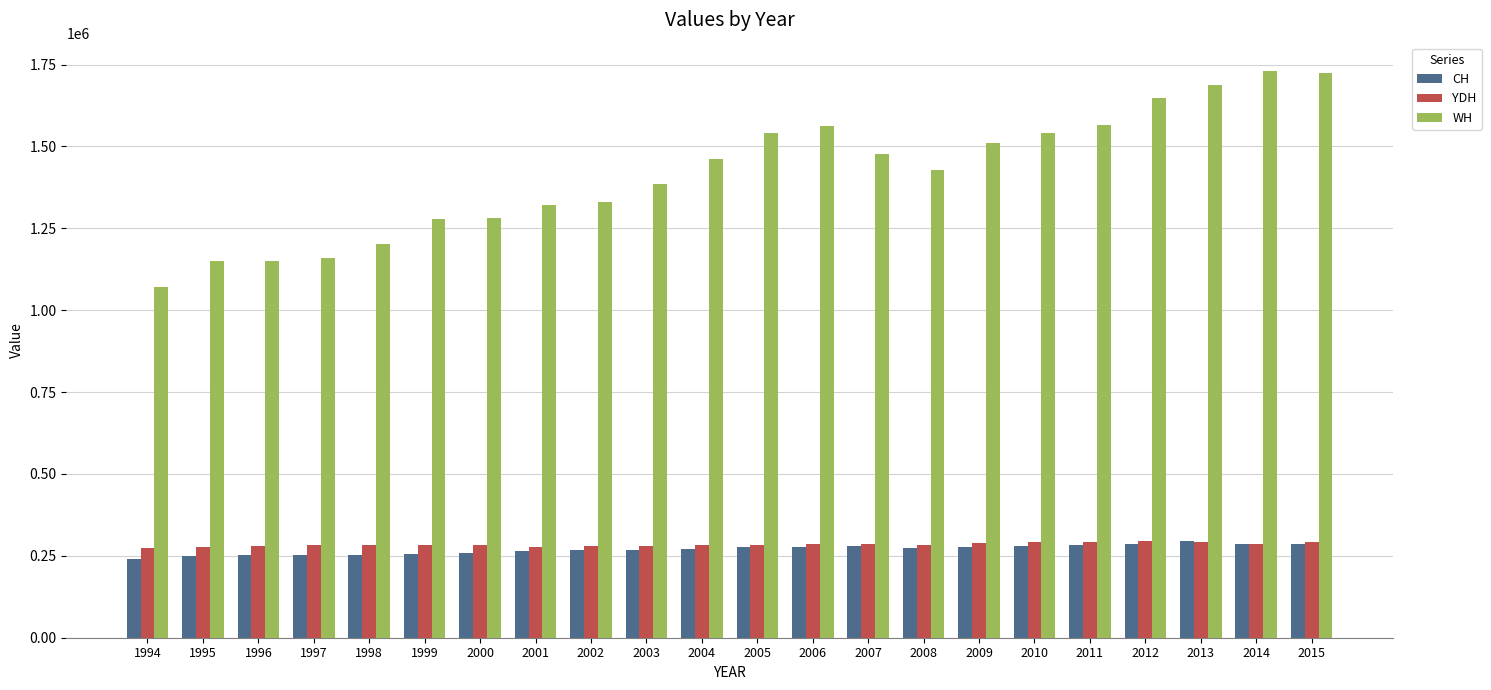

What is the minimum value for CH?

241253.3